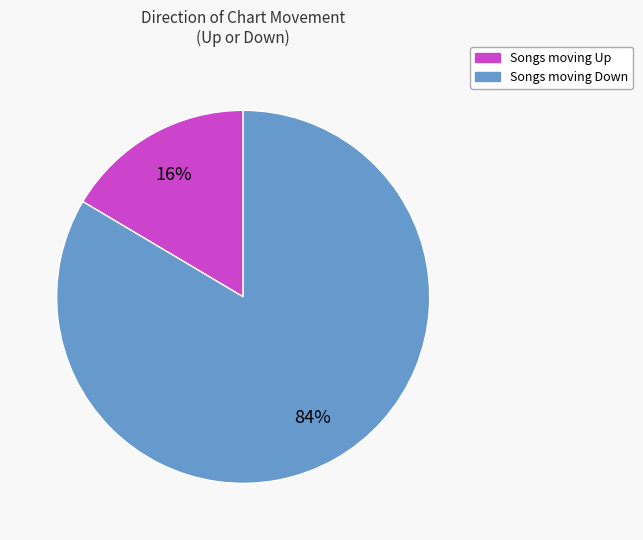

How many slices are in this pie chart?

2